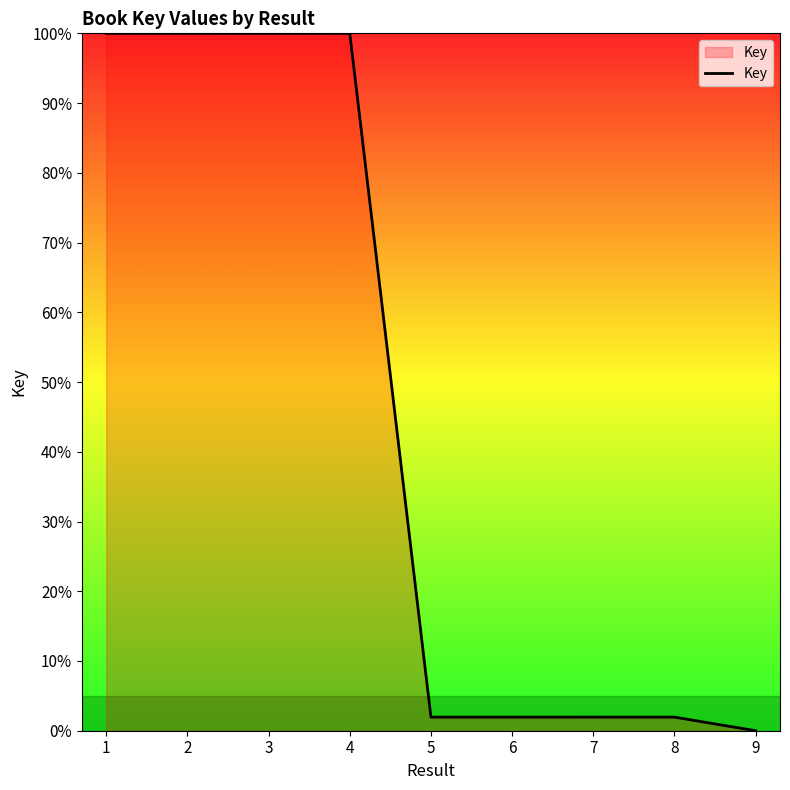

The chart shows a value of 100.0 at 3. True or false?

True